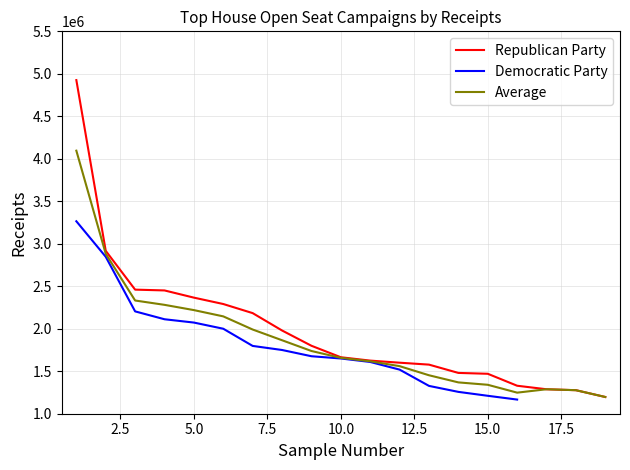

True or false: there are more than 2 points higher than both neighbors.

False